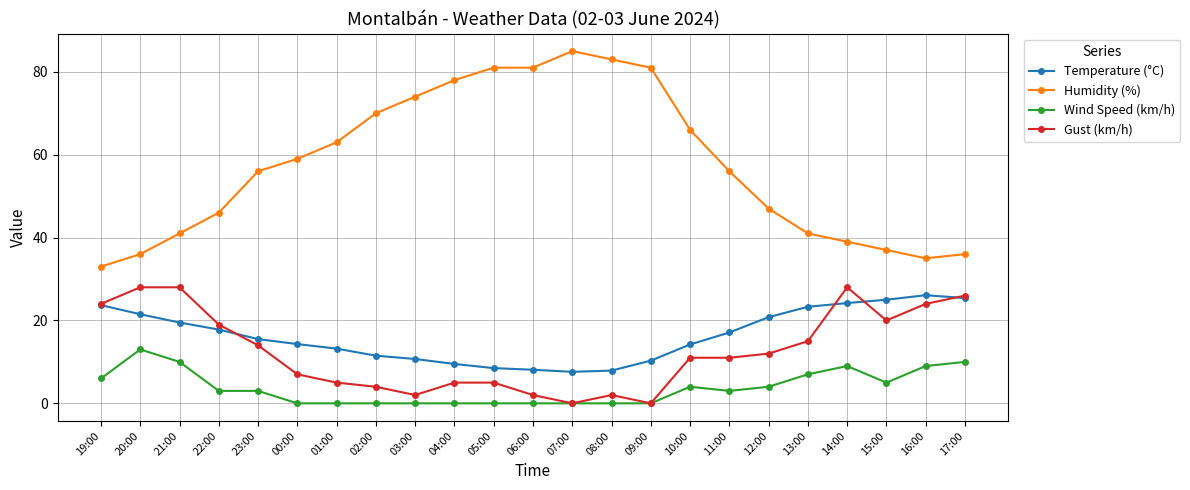

True or false: Temperature (°C) has a value of 25.0 at 15:00.

True